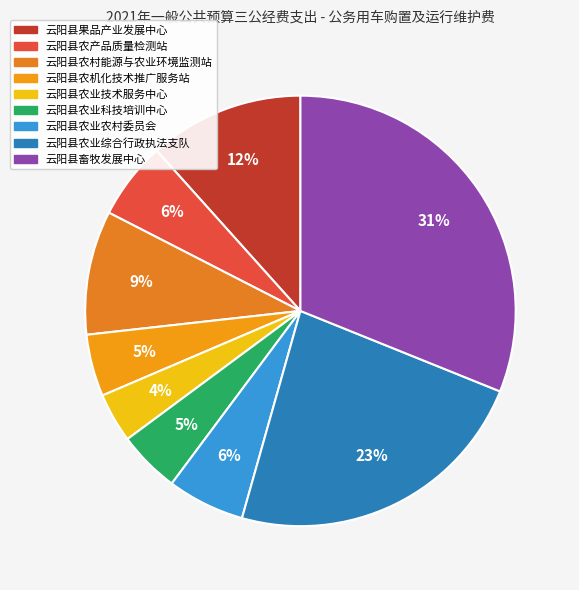

How many slices are in this pie chart?

9